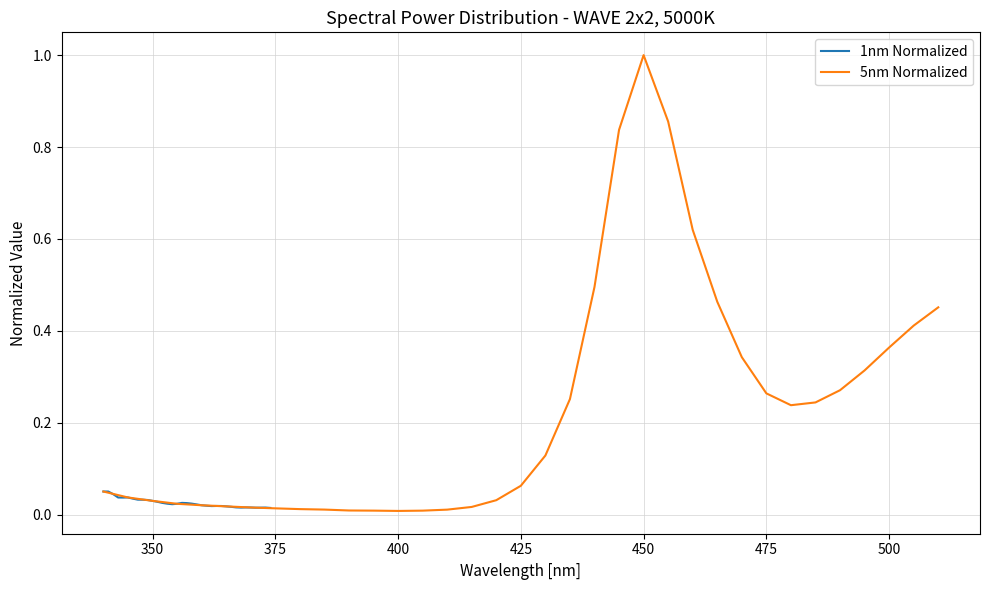

What is the maximum value for 5nm Normalized?

1.0